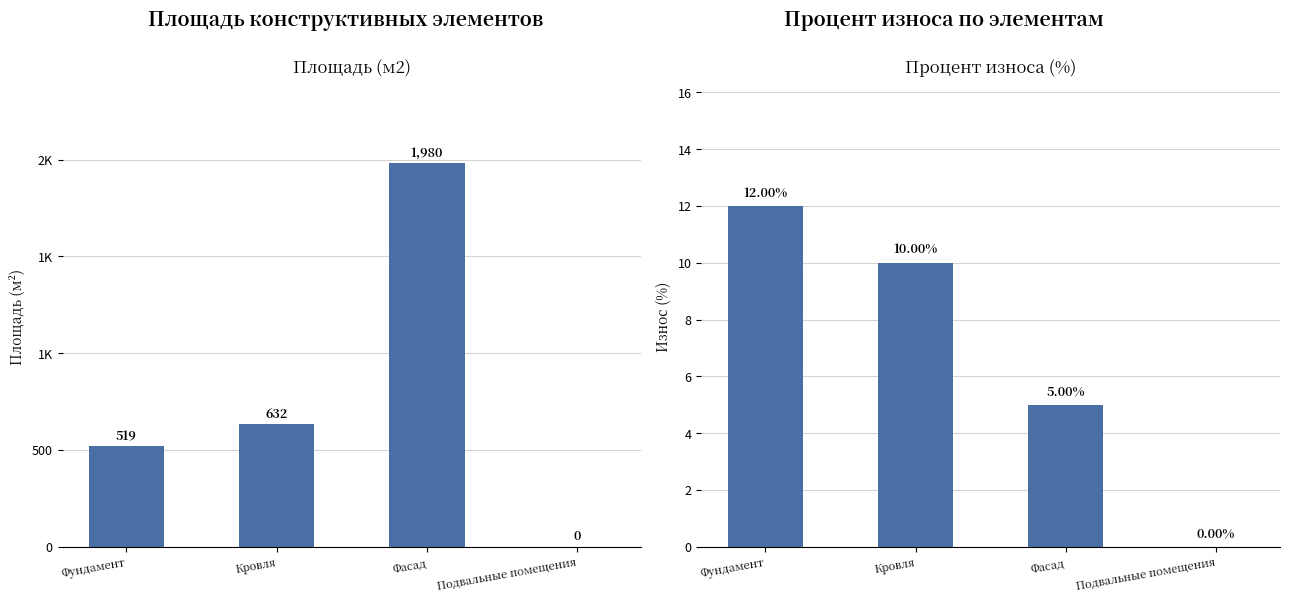

What is the spread (max minus min) of values at Кровля?

622